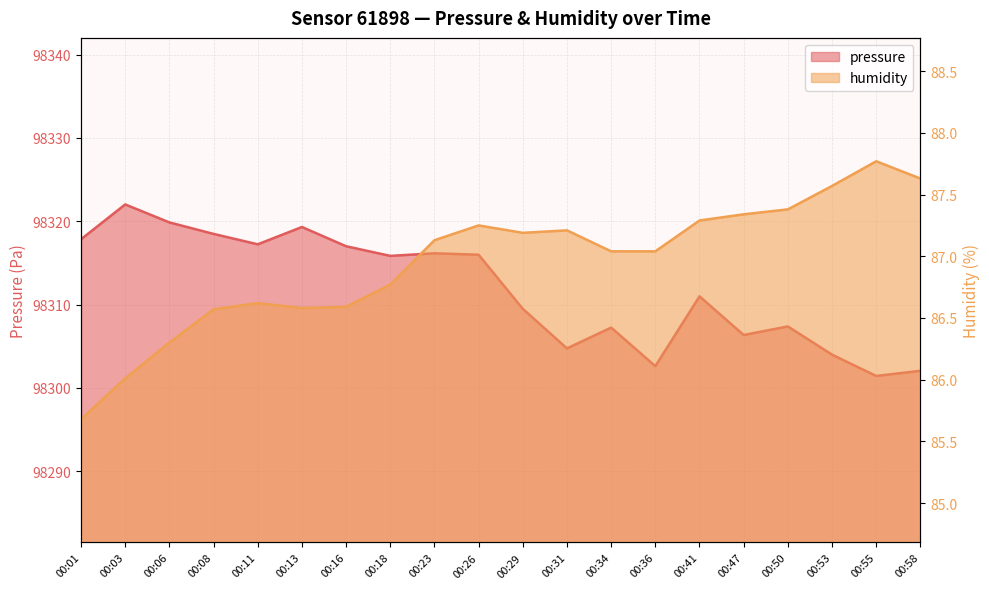

Which category has the highest value in the humidity series?

00:55